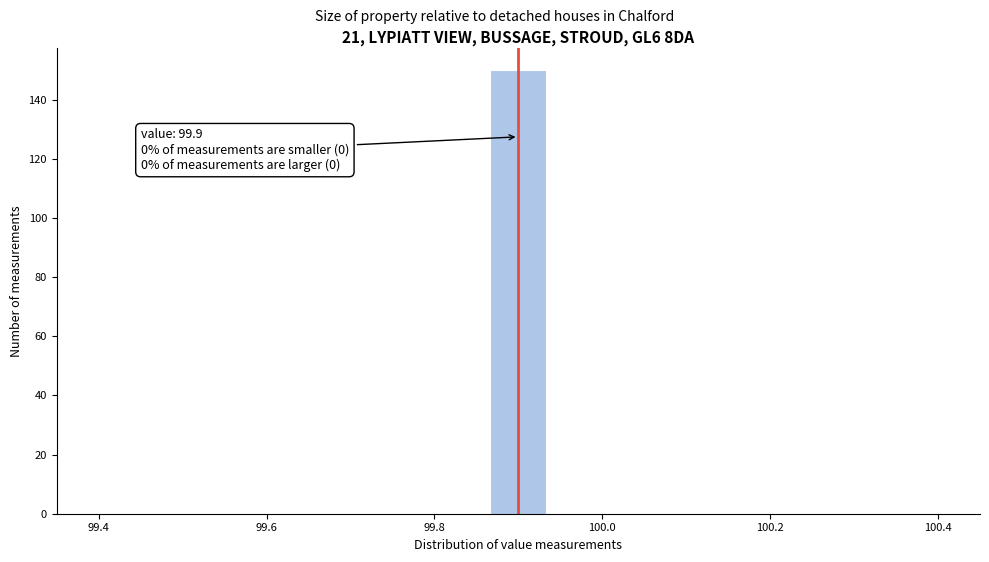

Around what value on the x-axis is the tallest bar? Give the approximate position of its centre, as read against the axis.

99.90